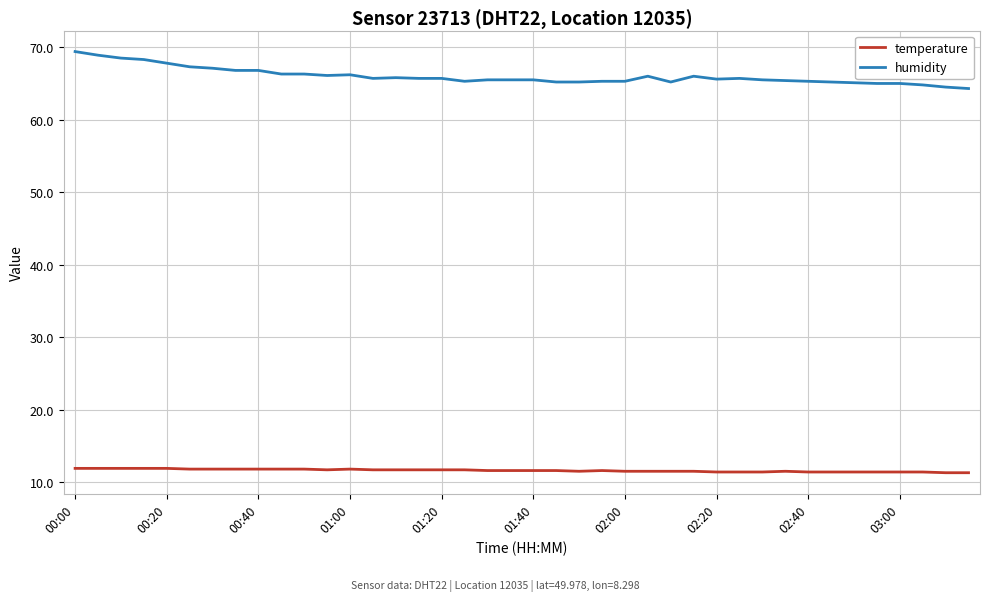

Which series has the largest total across all categories?

humidity